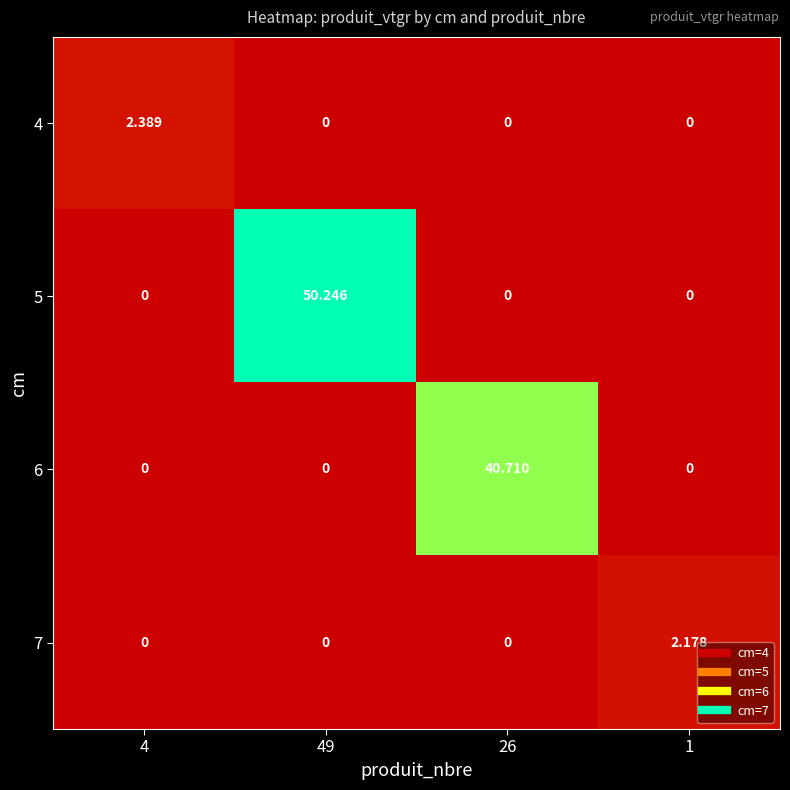

Reading left to right, list all the values displayed in this chart.

4: 4=2.4	49=0.0	26=0.0	1=0.0
5: 4=0.0	49=50.2	26=0.0	1=0.0
6: 4=0.0	49=0.0	26=40.7	1=0.0
7: 4=0.0	49=0.0	26=0.0	1=2.2